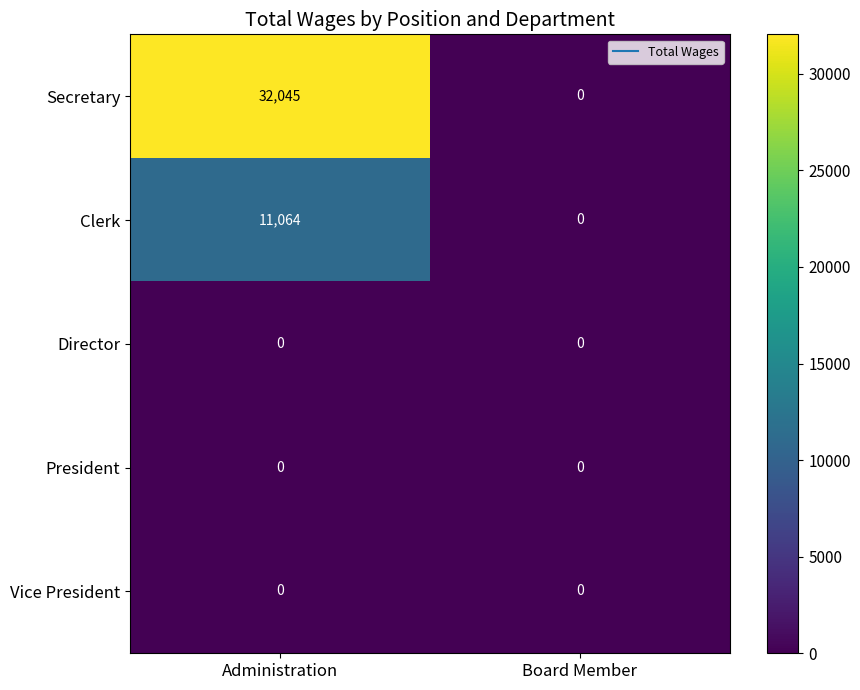

True or false: Clerk has a value of 4266 at Administration.

False